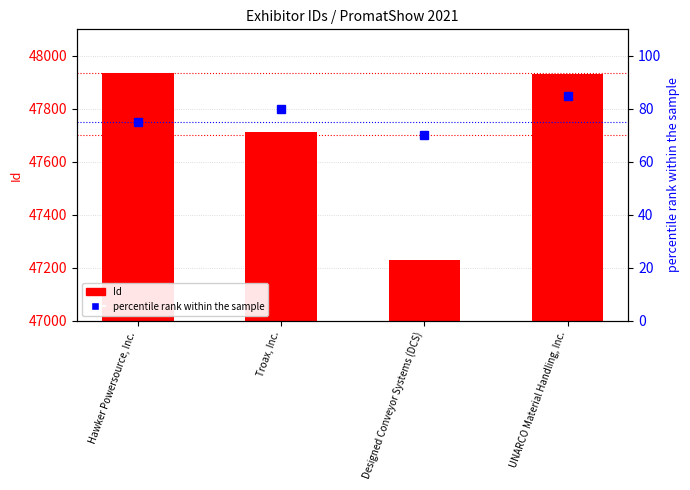

Reading left to right, extract all data points from this chart.

47935	47713	47227	47933